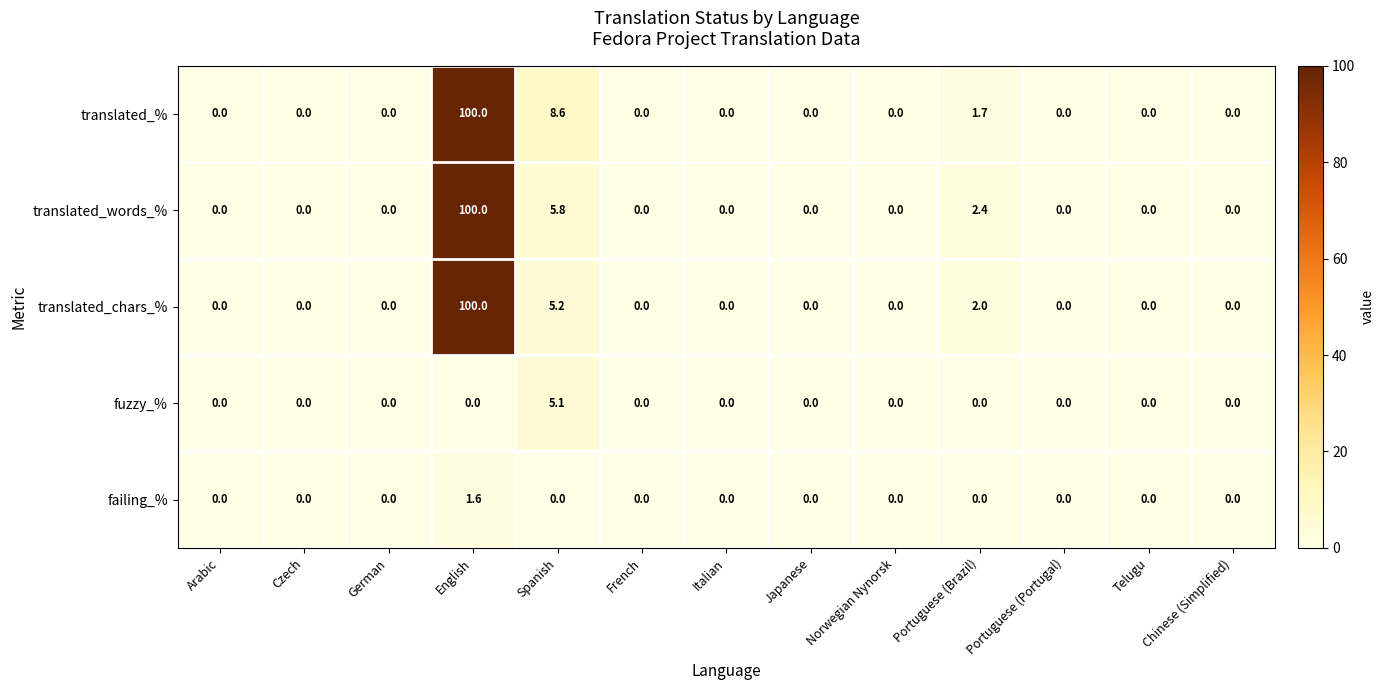

Which series changed the most between Norwegian Nynorsk and Portuguese (Brazil)?

translated_words_%